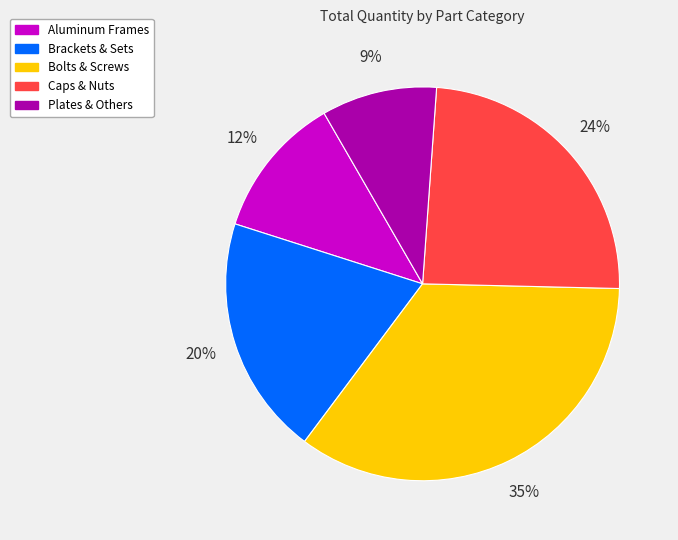

How many slices are in this pie chart?

5